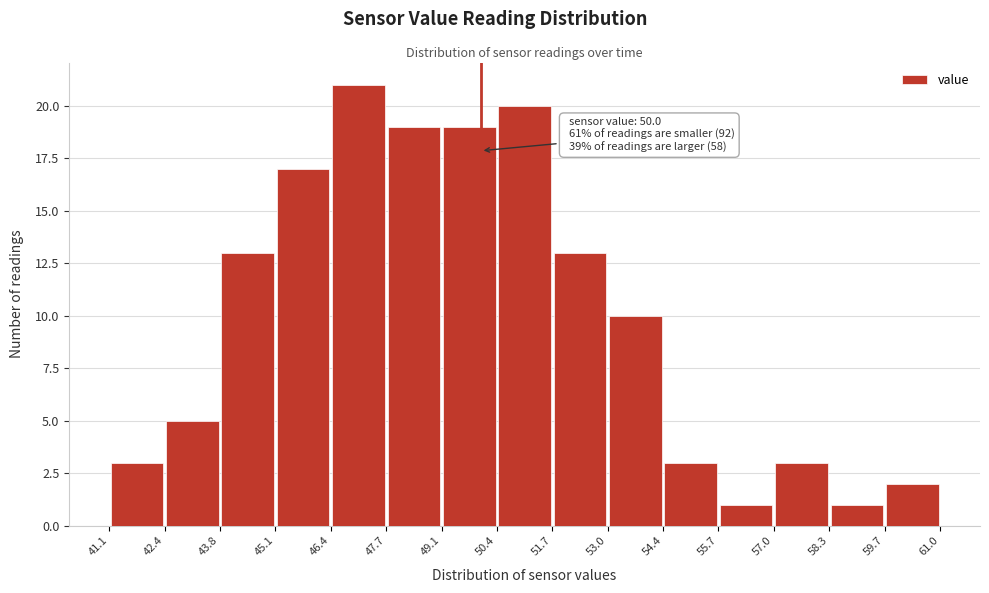

Which range on the x-axis has the tallest bar?

46.4 to 47.7